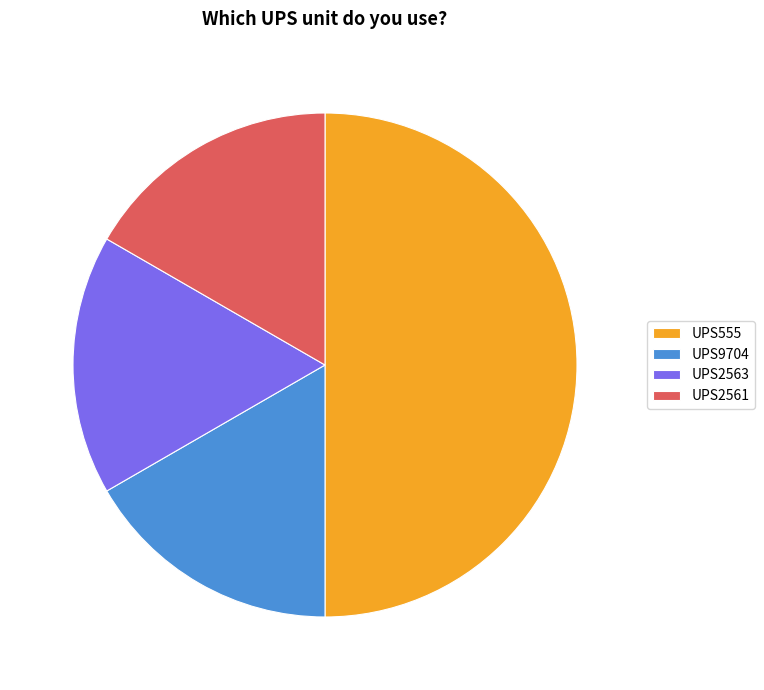

Which category has the biggest portion of the pie?

UPS555